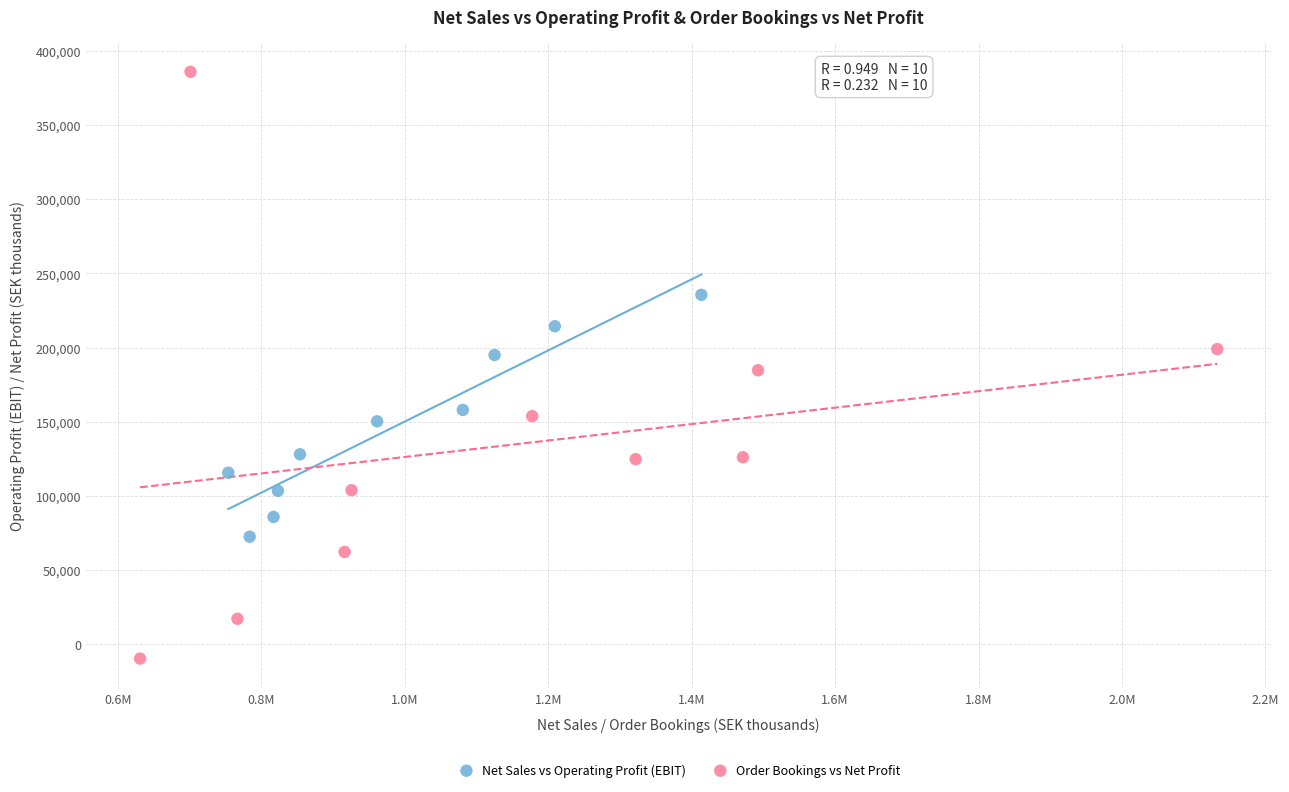

Which series contains the highest Y value?

Order Bookings vs Net Profit